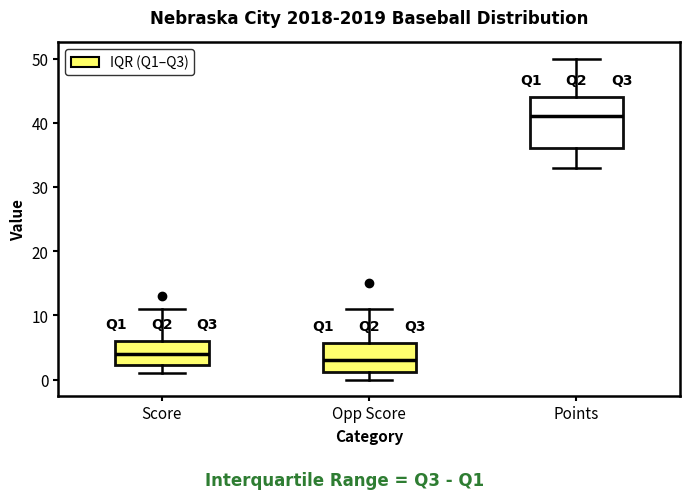

Which box is the tallest, from its lower edge to its upper edge?

Points